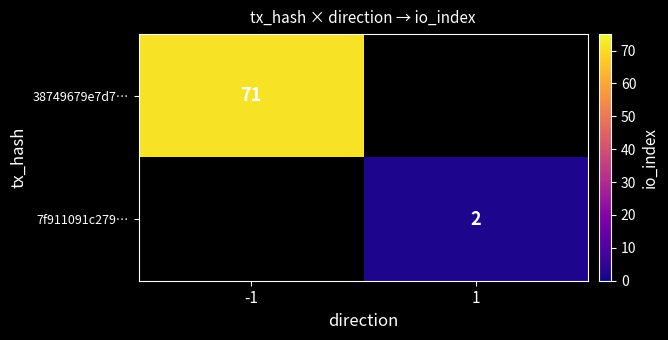

Is it true that 7f911091c279… equals 1 at 1?

False